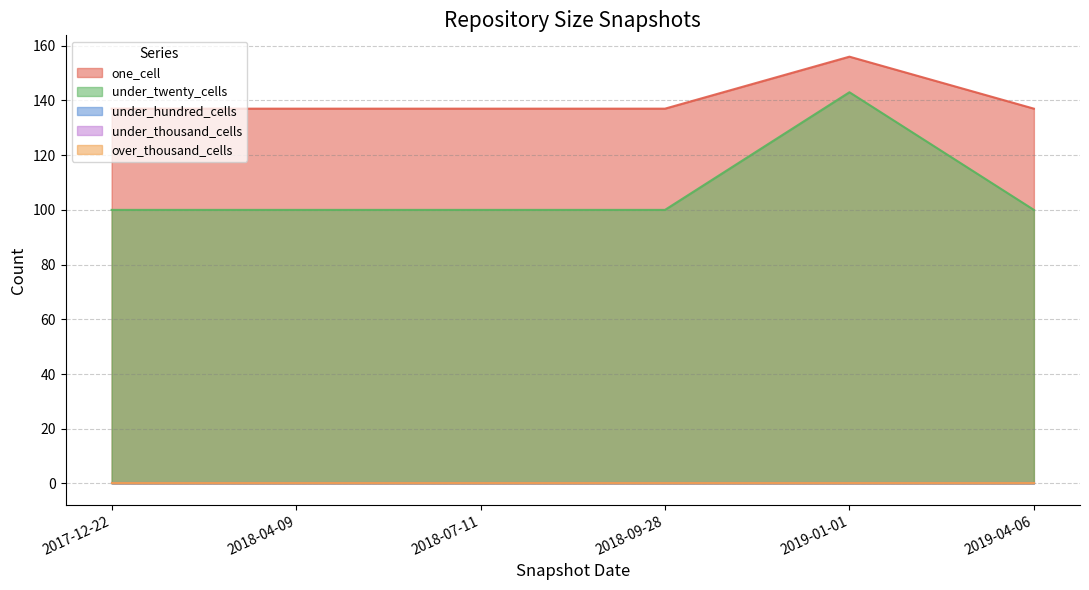

True or false: under_hundred_cells and under_twenty_cells cross at least once.

False